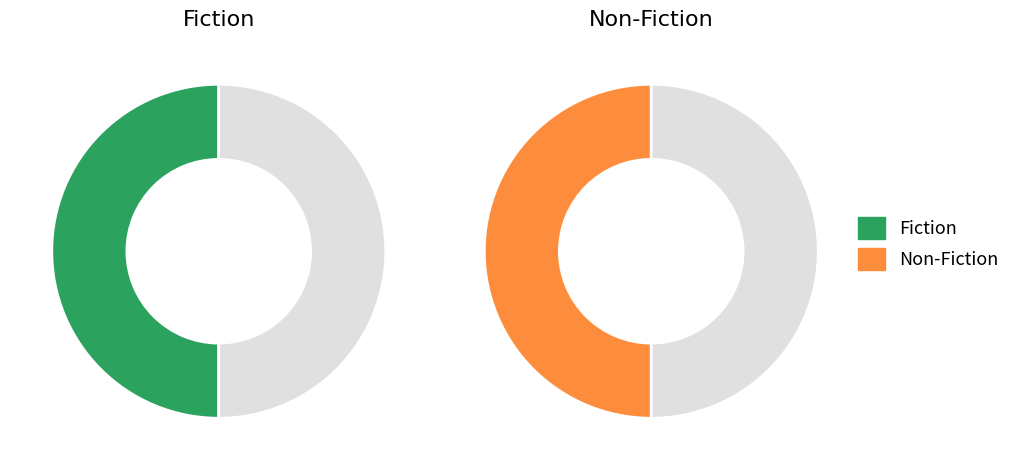

Which category has the smallest portion of the pie?

Non-Fiction